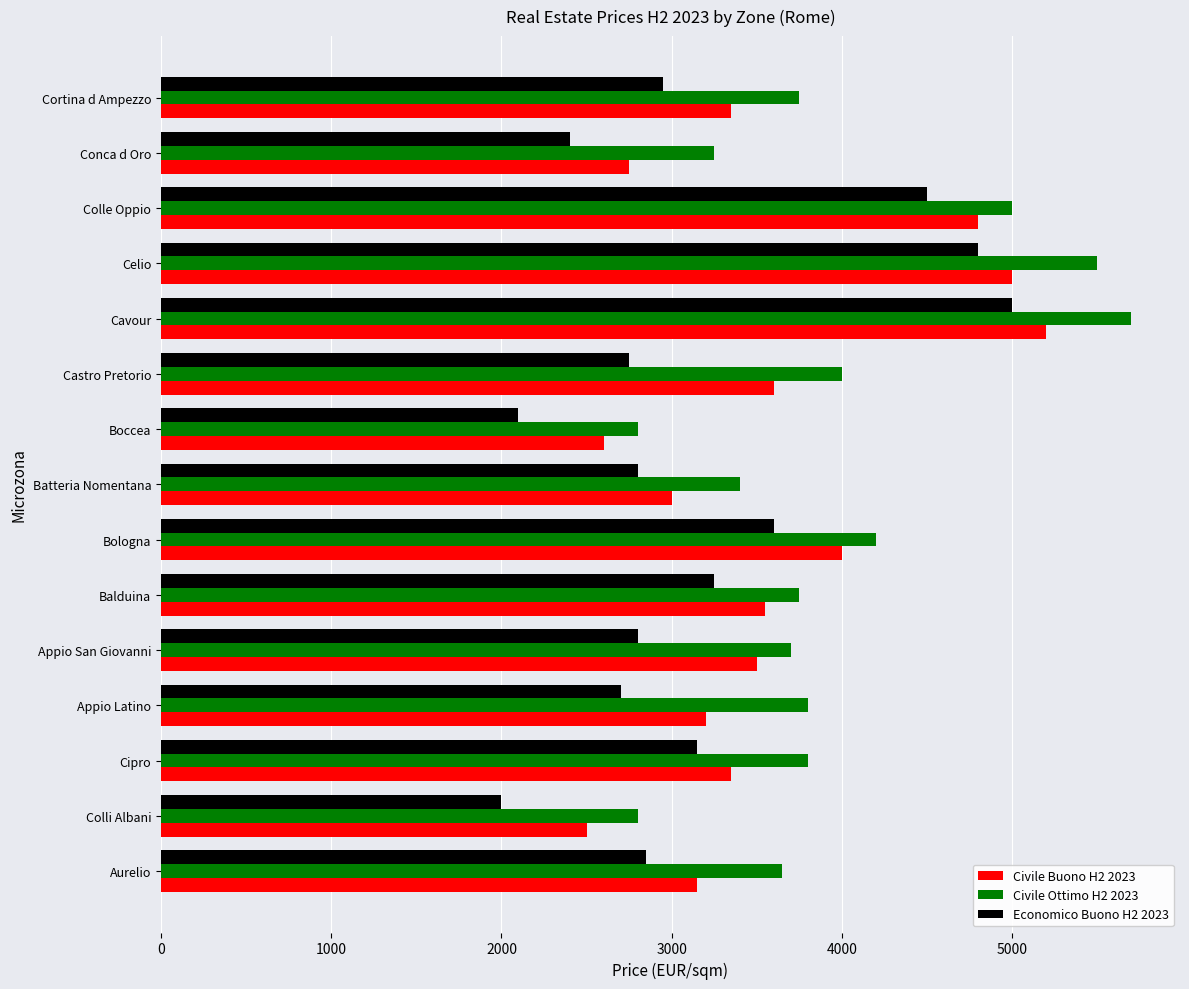

Which series has the largest total across all categories?

Civile Ottimo H2 2023